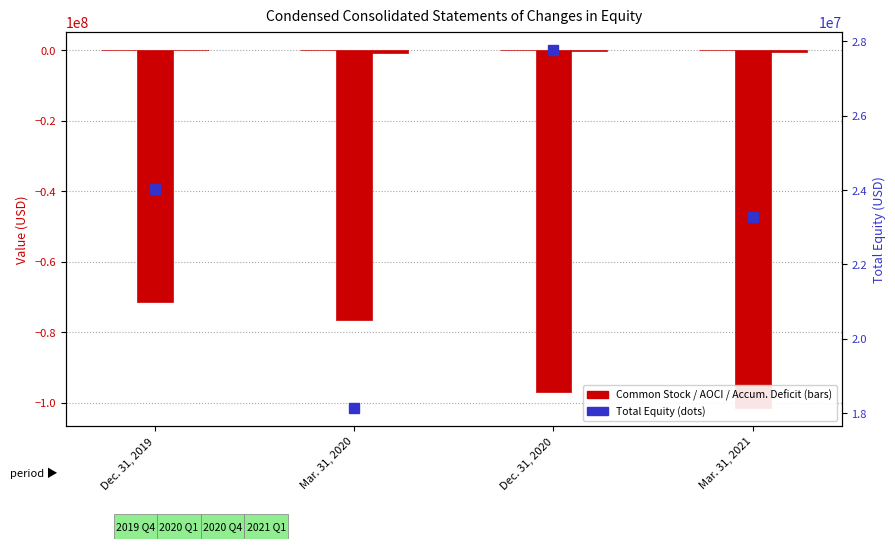

Where does the Total series first go above 24035253?

Dec. 31, 2020